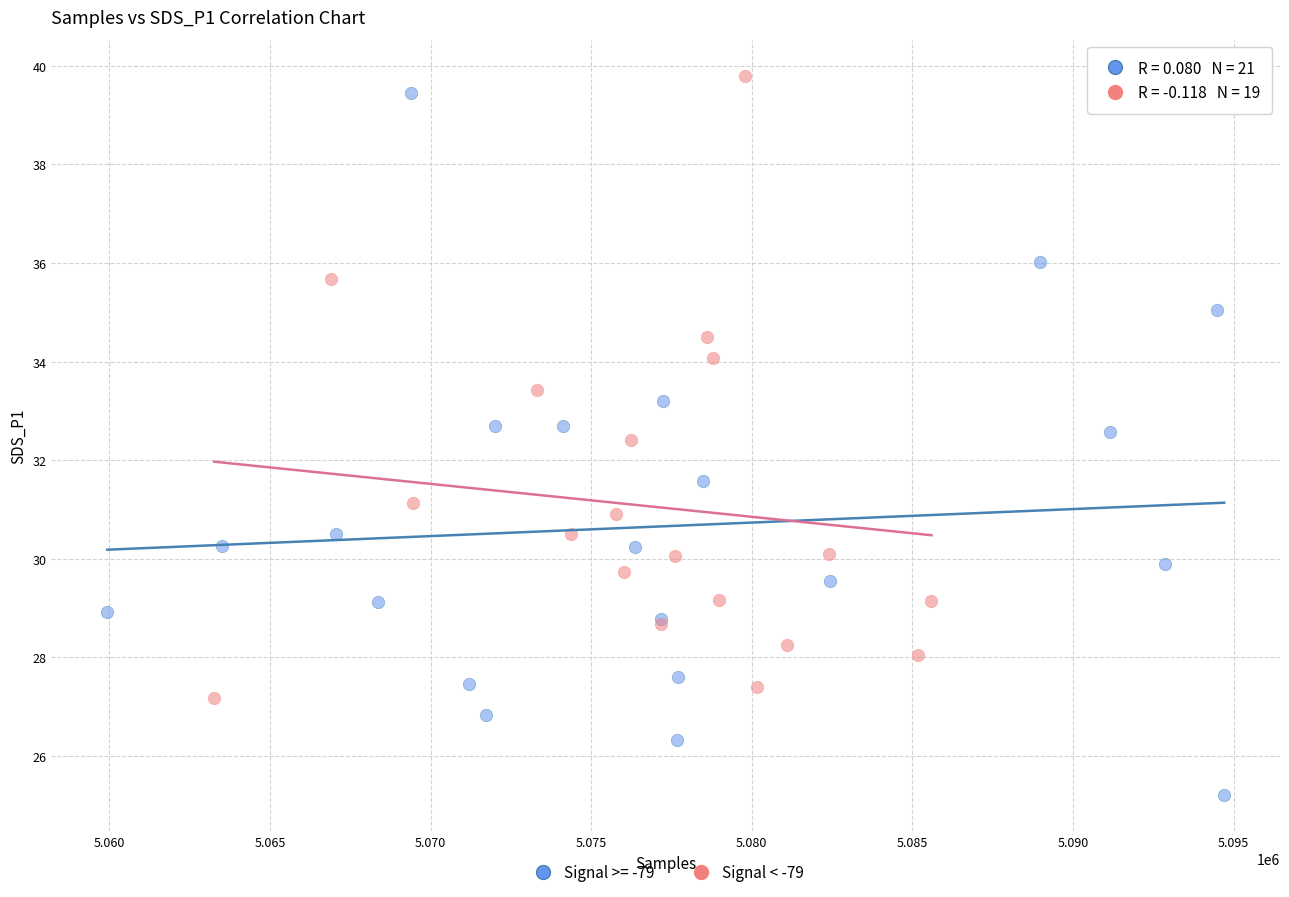

Which series has the widest spread of Y values?

Signal >= -79